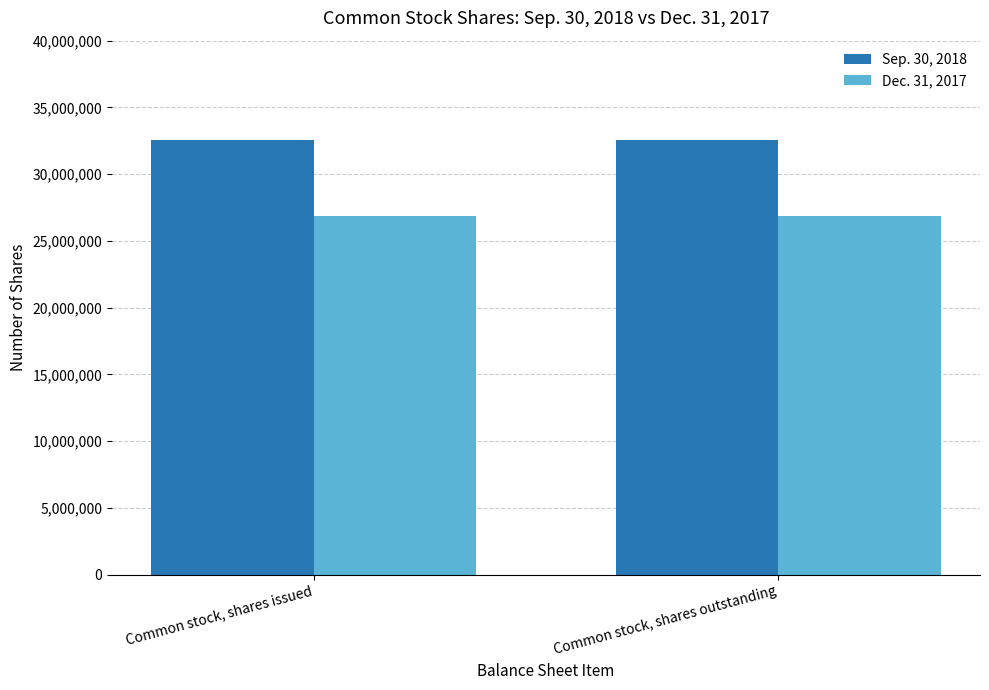

Count the number of categories in the chart.

2